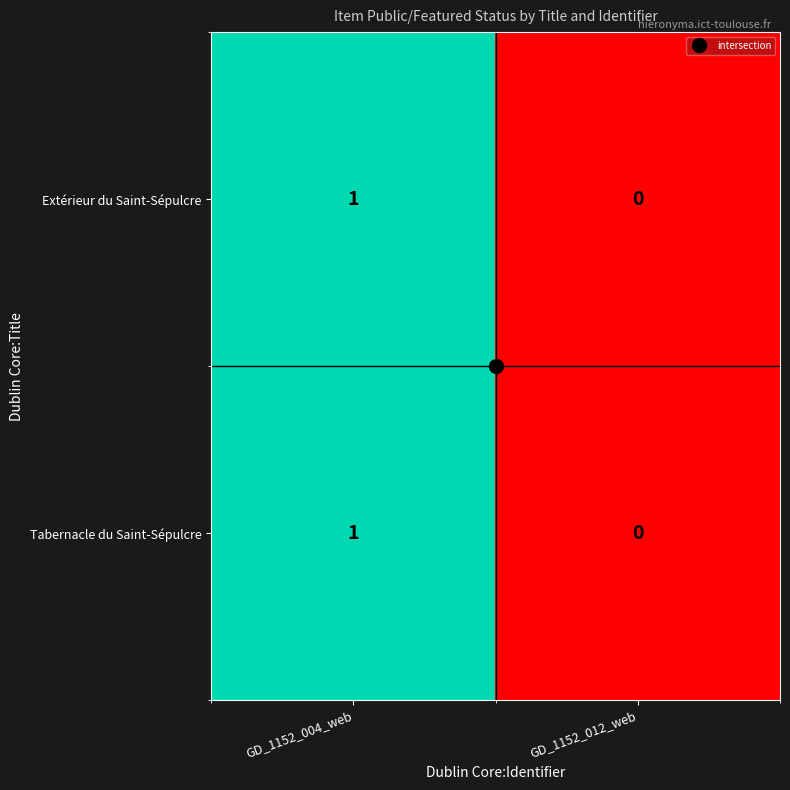

Is it true that Extérieur du Saint-Sépulcre equals 1 at GD_1152_004_web?

True